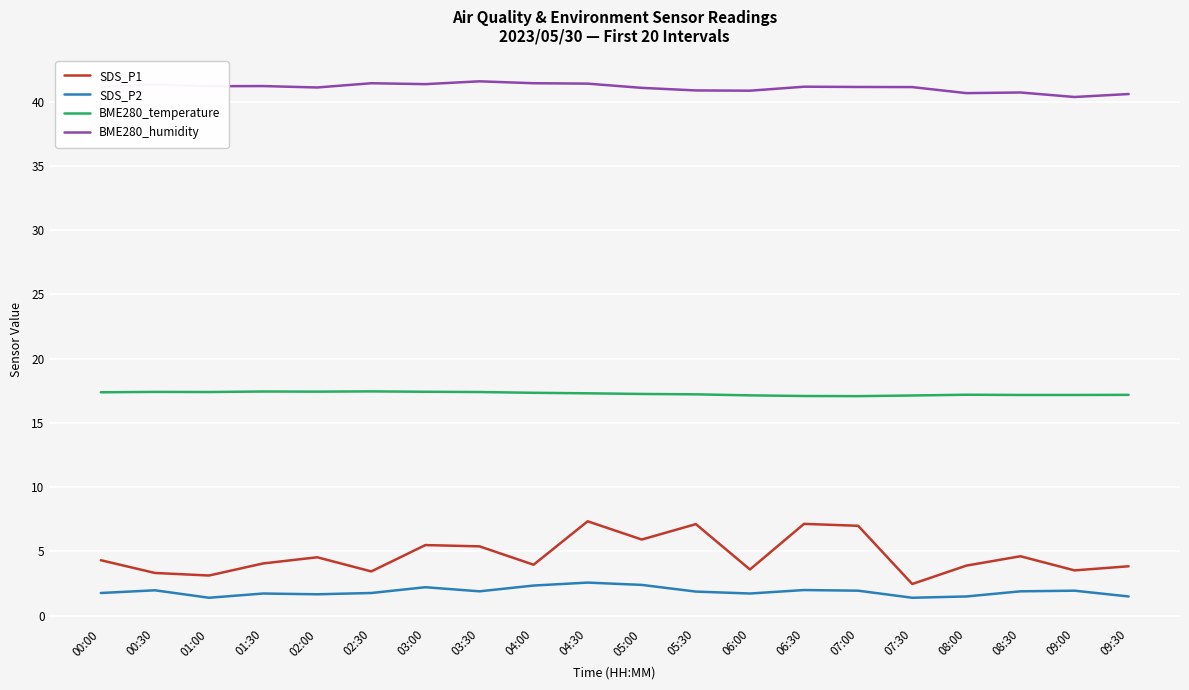

What are all the series names shown in the legend?

SDS_P1, SDS_P2, BME280_temperature, BME280_humidity